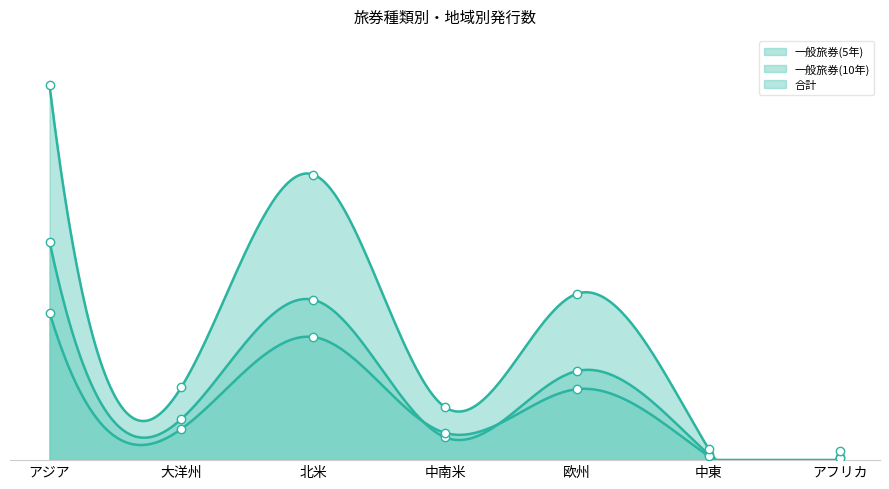

The value of 一般旅券(10年) at 中南米 is 2257. True or false?

True